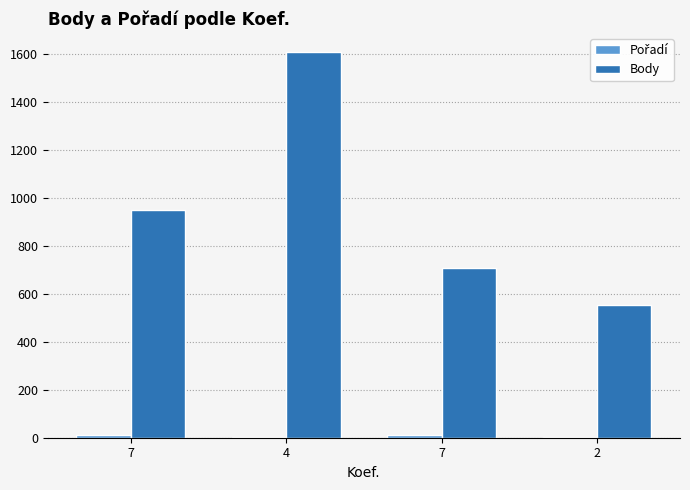

Where does the Pořadí series first go above 11?

7